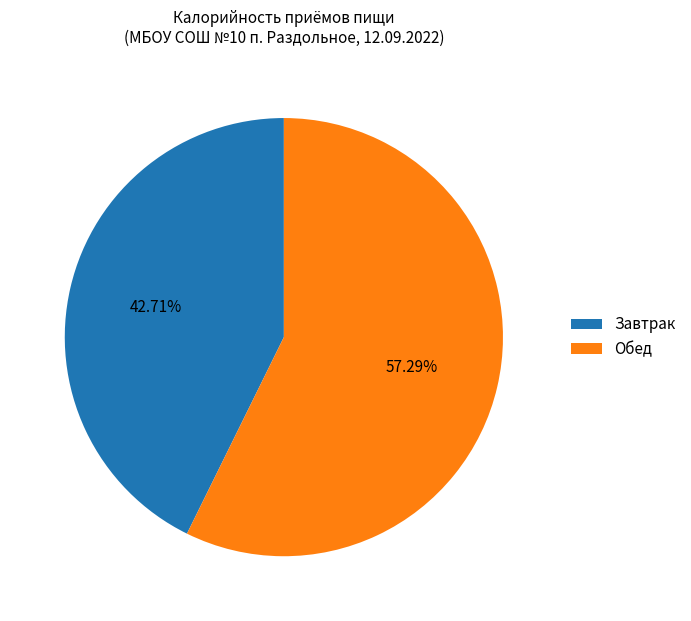

How many segments does this pie chart have?

2